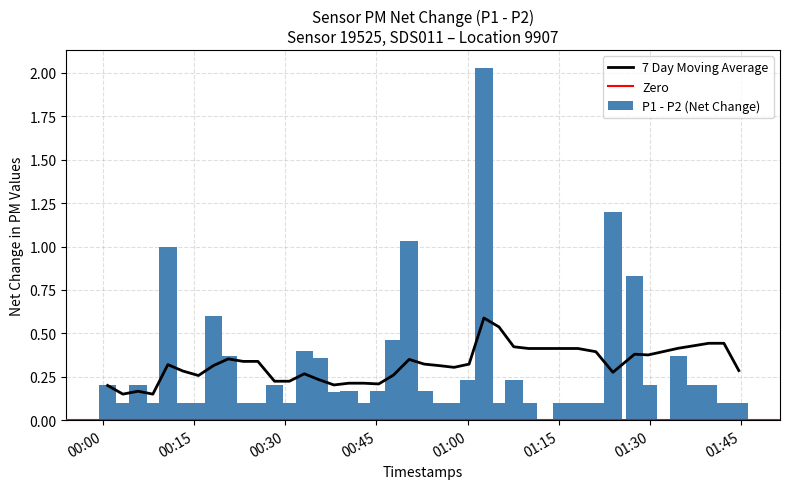

What is the sum of all P1 - P2 (Net Change) values?

12.7